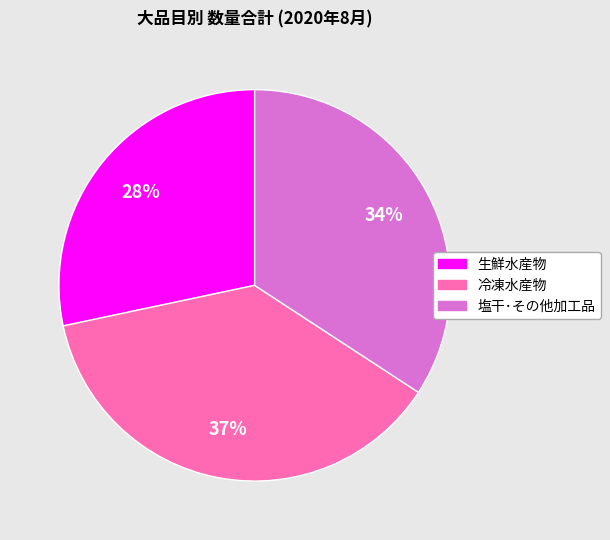

The 冷凍水産物 slice represents 37% of the pie. True or false?

True